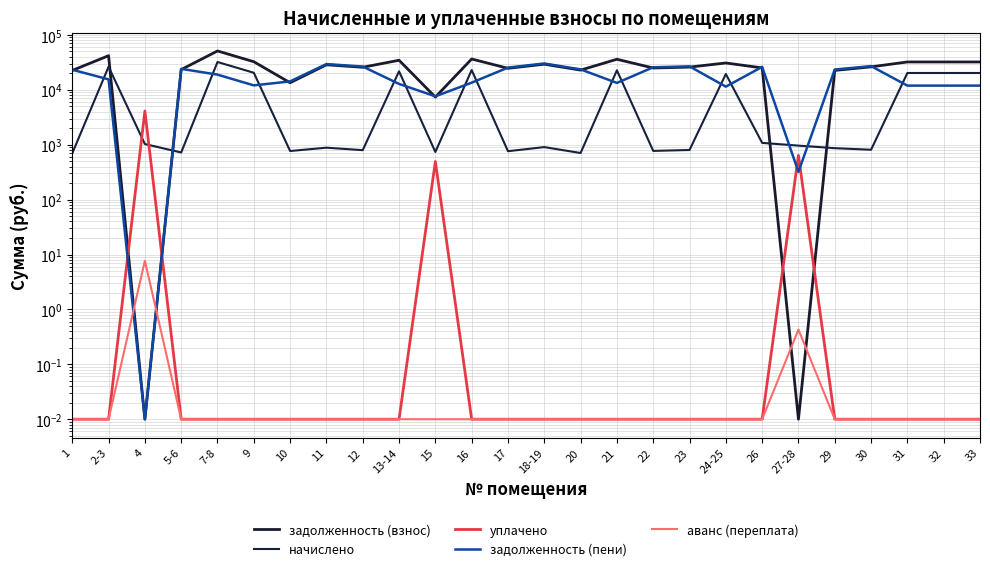

What is the average value of the уплачено series?

202.2